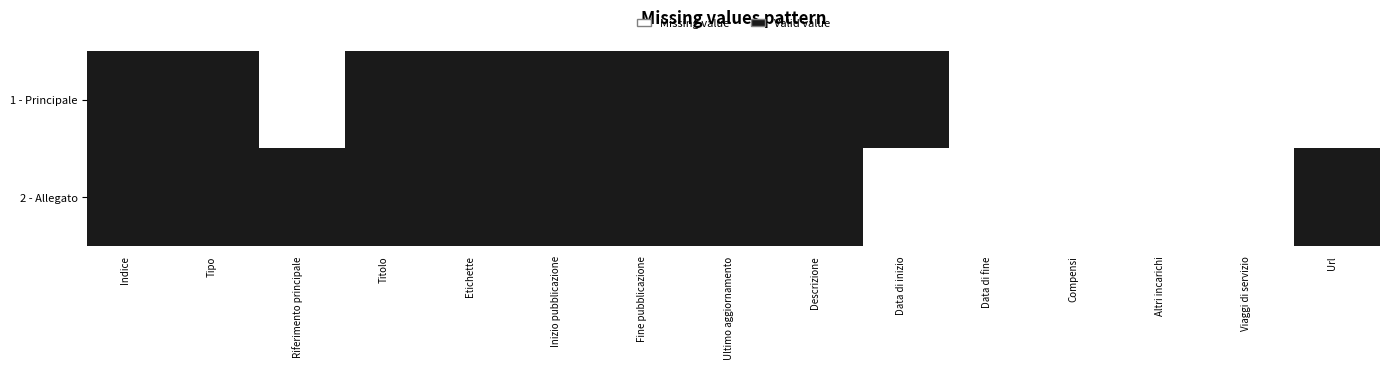

Reading right to left, extract all data points from this chart.

1 - Principale: Url=0	Viaggi di servizio=0	Altri incarichi=0	Compensi=0	Data di fine=0	Data di inizio=1	Descrizione=1	Ultimo aggiornamento=1	Fine pubblicazione=1	Inizio pubblicazione=1	Etichette=1	Titolo=1	Riferimento principale=0	Tipo=1	Indice=1
2 - Allegato: Url=1	Viaggi di servizio=0	Altri incarichi=0	Compensi=0	Data di fine=0	Data di inizio=0	Descrizione=1	Ultimo aggiornamento=1	Fine pubblicazione=1	Inizio pubblicazione=1	Etichette=1	Titolo=1	Riferimento principale=1	Tipo=1	Indice=1